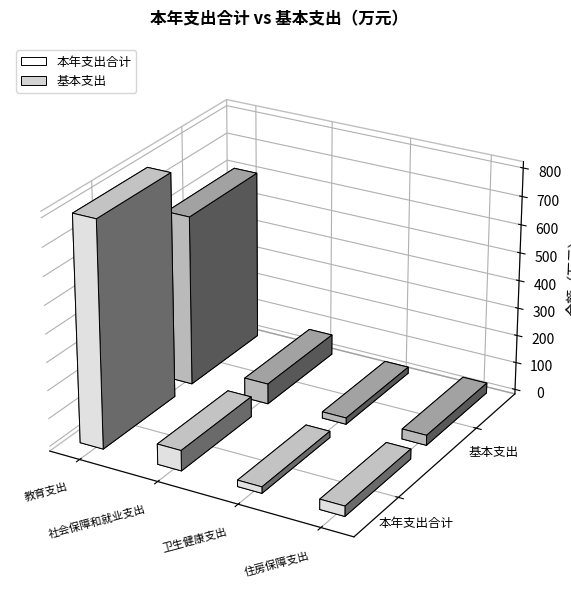

How many series are shown in this chart?

2